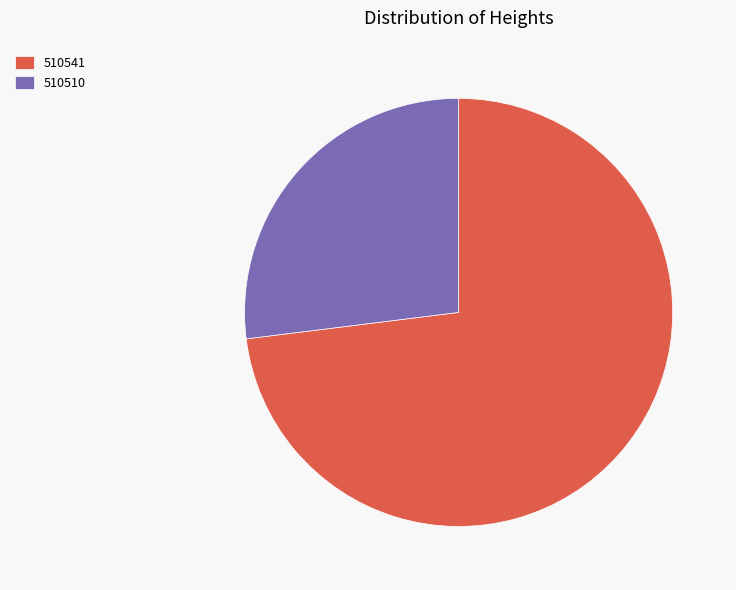

What is the smallest slice in the pie chart?

510510